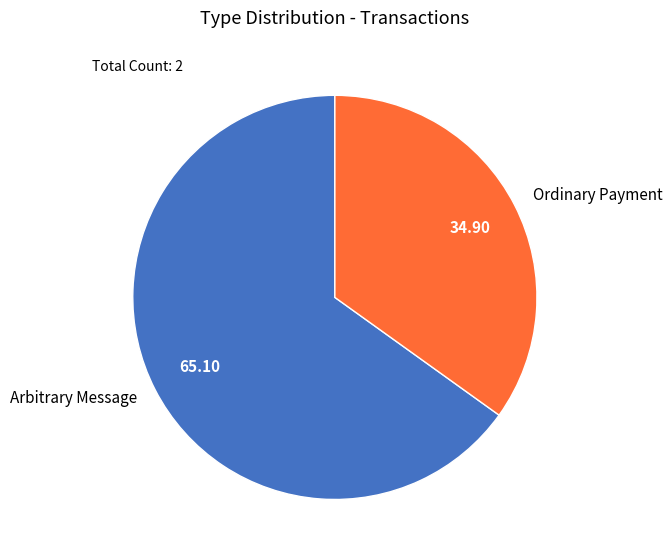

Which has a higher value, Arbitrary Message or Ordinary Payment?

Arbitrary Message